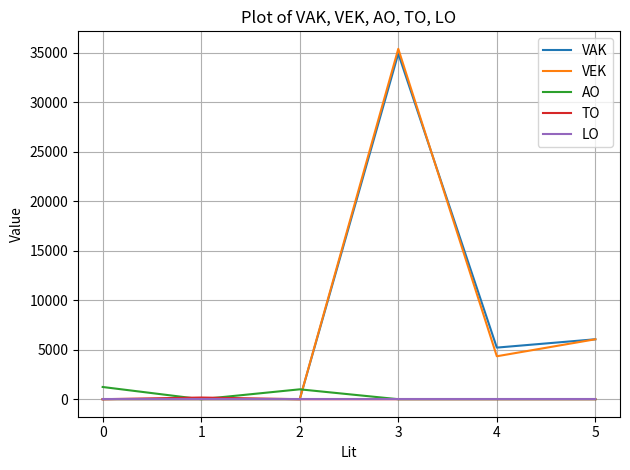

What is the difference between the highest and lowest values at 2?

998